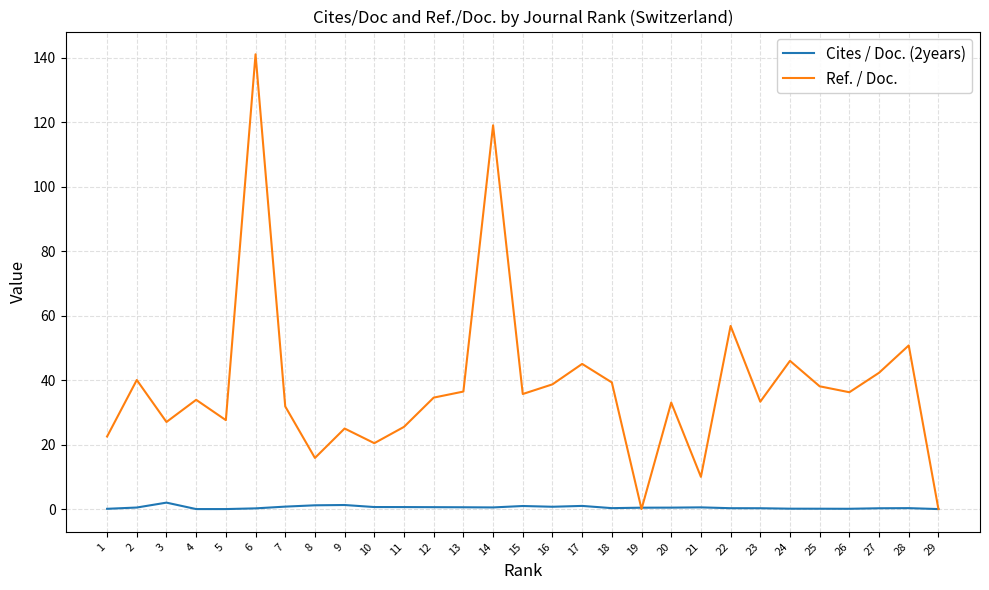

What is the difference between the maximum and second lowest values in the Cites / Doc. (2years) series?

2.0